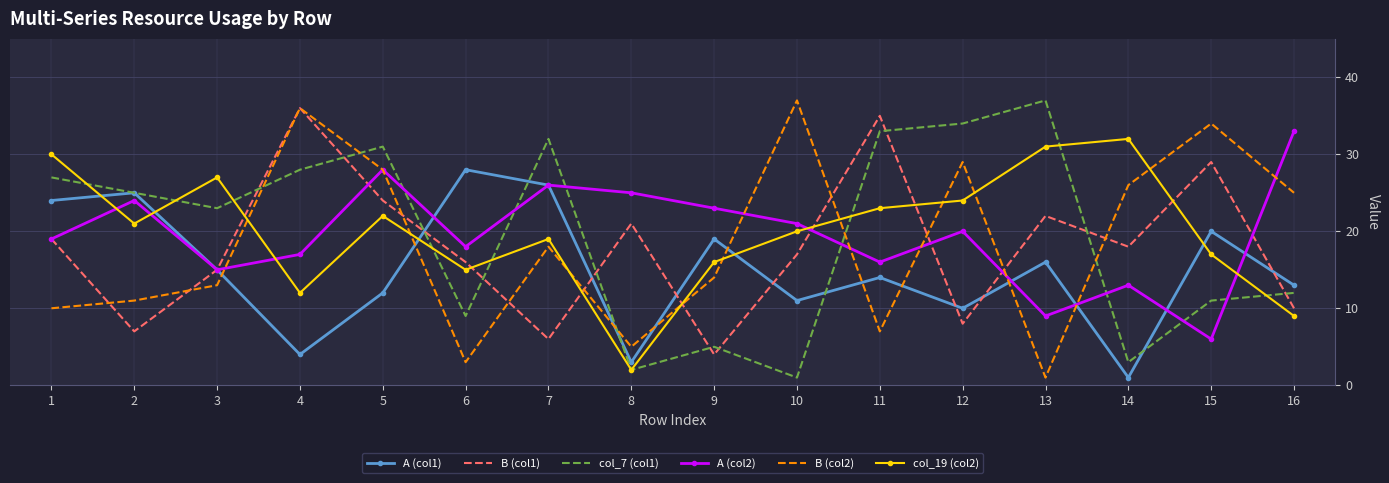

At which label does col_7 (col1) reach its minimum?

10